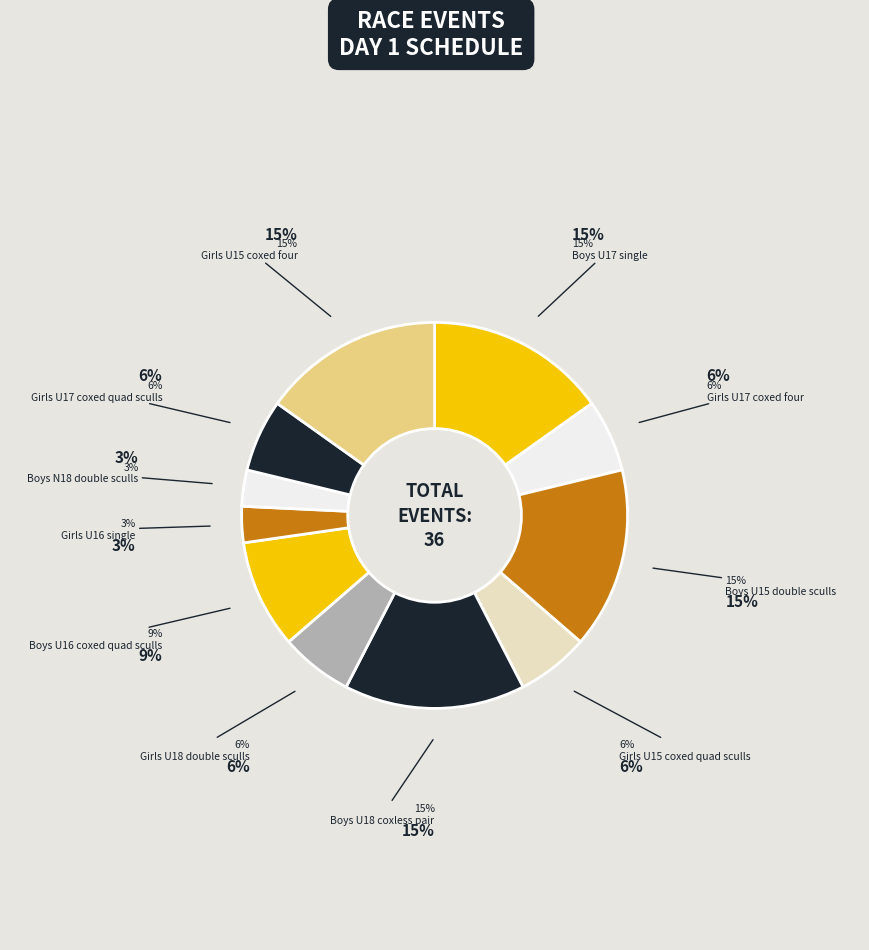

What is the change in value from Boys U18 coxless pair to Girls U17 coxed quad sculls?

-3